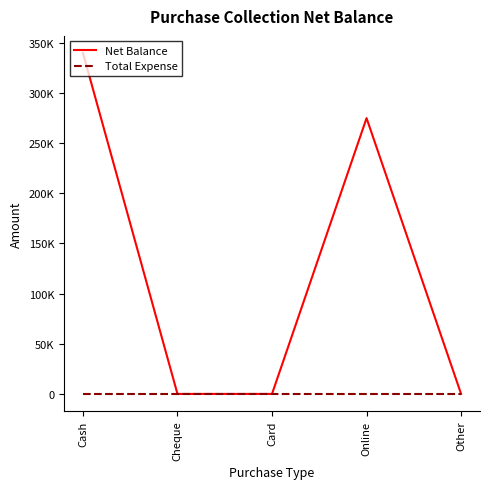

Which category has the lowest value in the Net Balance series?

Cheque